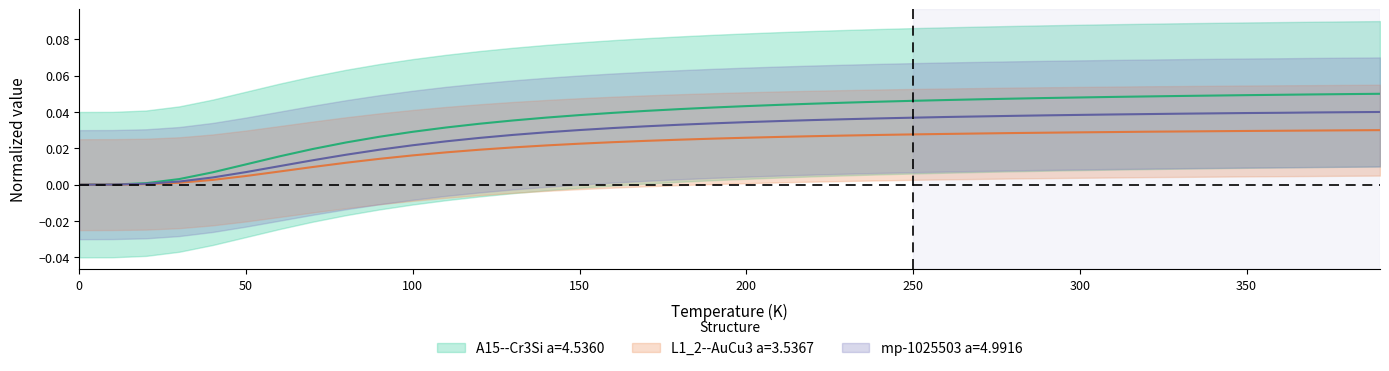

True or false: L1_2--AuCu3 a=3.5367 and A15--Cr3Si a=4.5360 intersect in this chart.

False